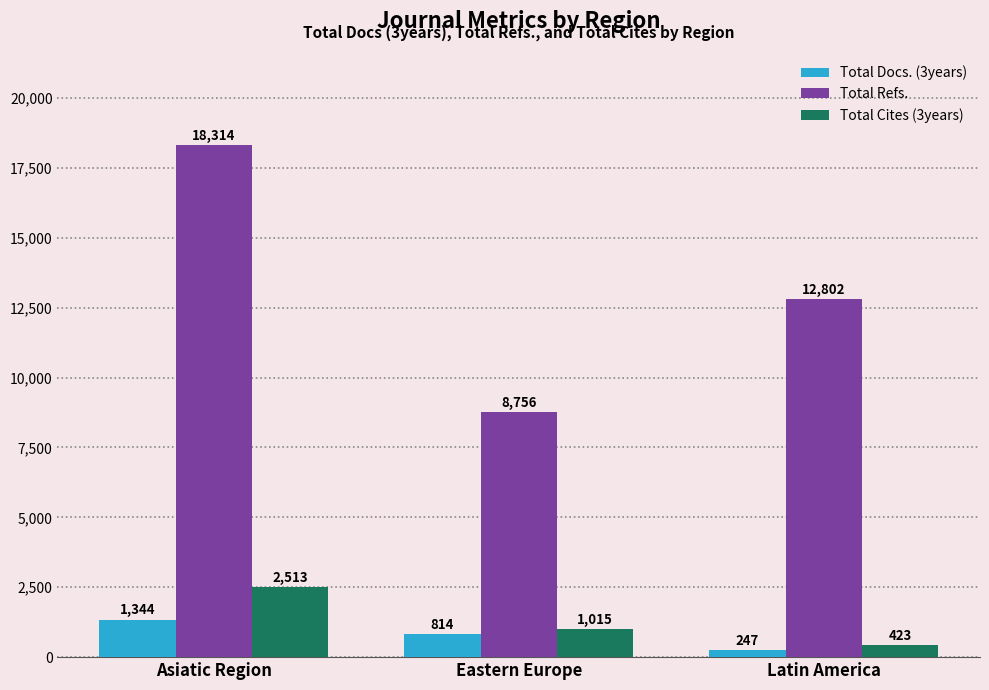

Is it true that Total Cites (3years) equals 2513 at Asiatic Region?

True